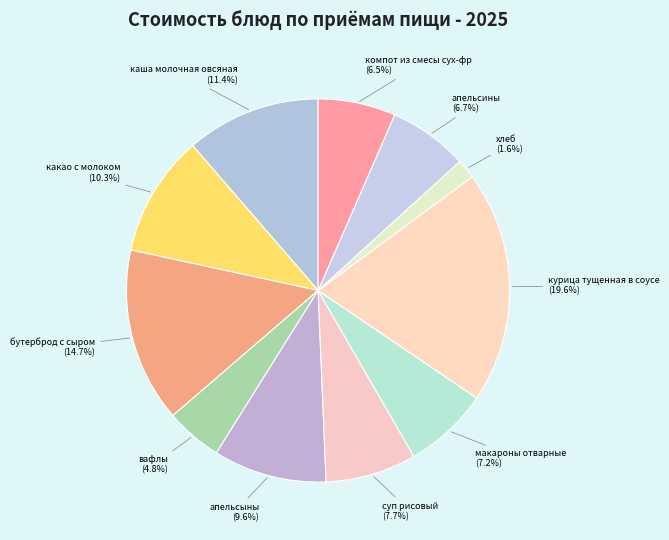

Which category has the biggest portion of the pie?

курица тущенная в соусе